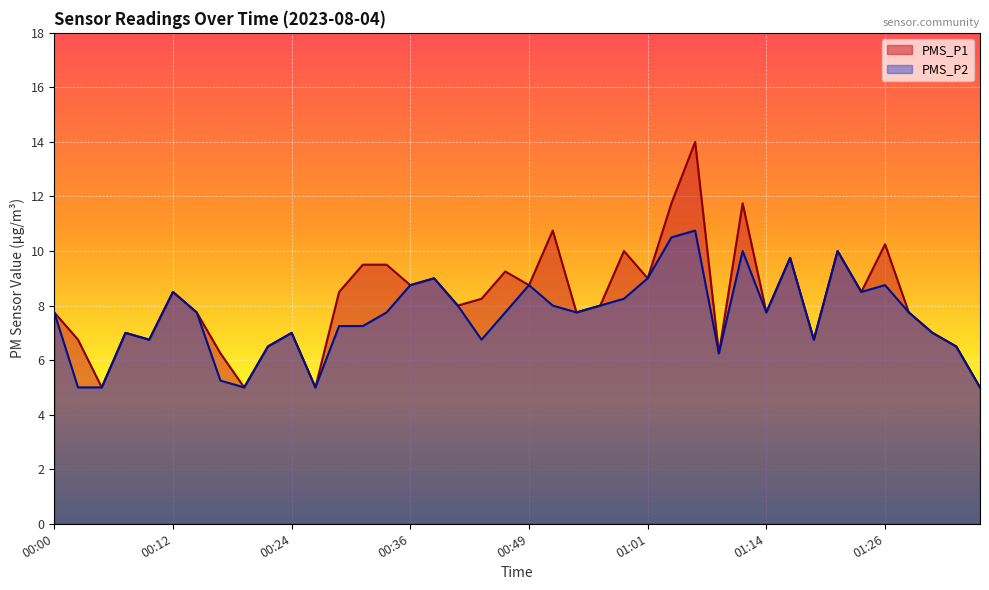

What is the minimum value shown in the chart?

5.0